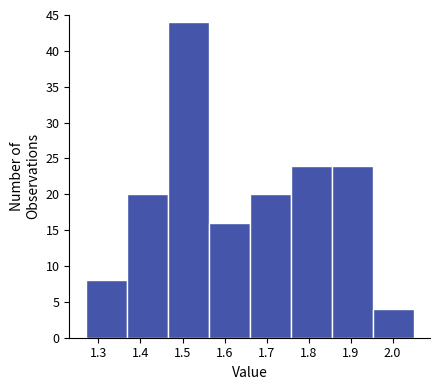

How tall is the bar that spans 1.66 to 1.76 on the x-axis? Neither the bar edges nor the heights are printed on the chart, so give them approximately, as read against the axes.

20